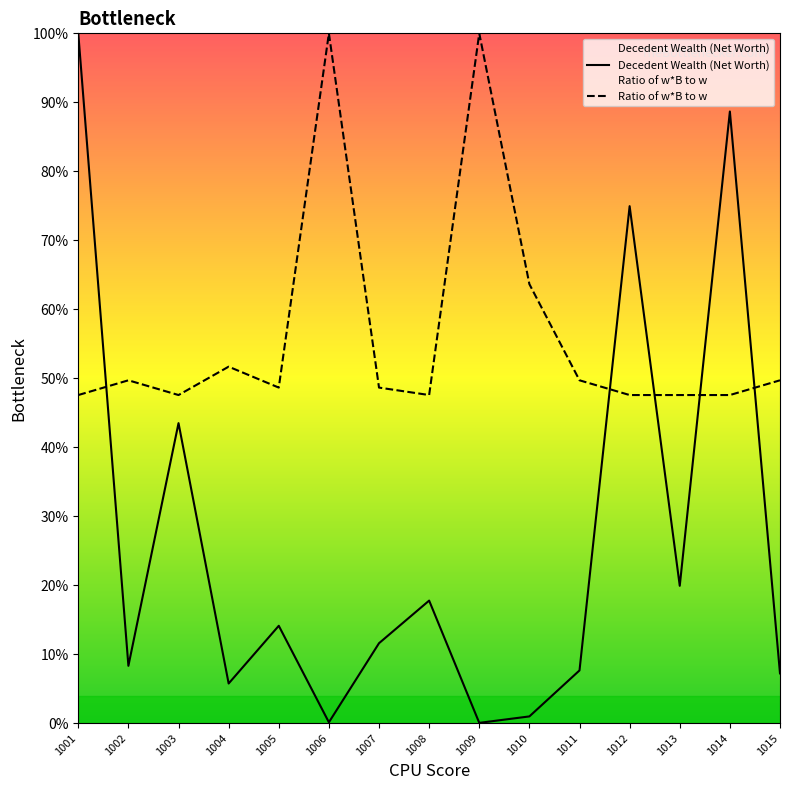

Reading left to right, list all the values displayed in this chart.

Decedent Wealth (Net Worth): 1001=100.0	1002=8.3	1003=43.5	1004=5.8	1005=14.1	1006=0.1	1007=11.6	1008=17.8	1009=0.1	1010=1.0	1011=7.7	1012=75.0	1013=19.9	1014=88.7	1015=7.2
Ratio of w*B to w: 1001=47.6	1002=49.7	1003=47.6	1004=51.7	1005=48.7	1006=100.0	1007=48.7	1008=47.6	1009=100.0	1010=63.6	1011=49.7	1012=47.6	1013=47.6	1014=47.6	1015=49.7